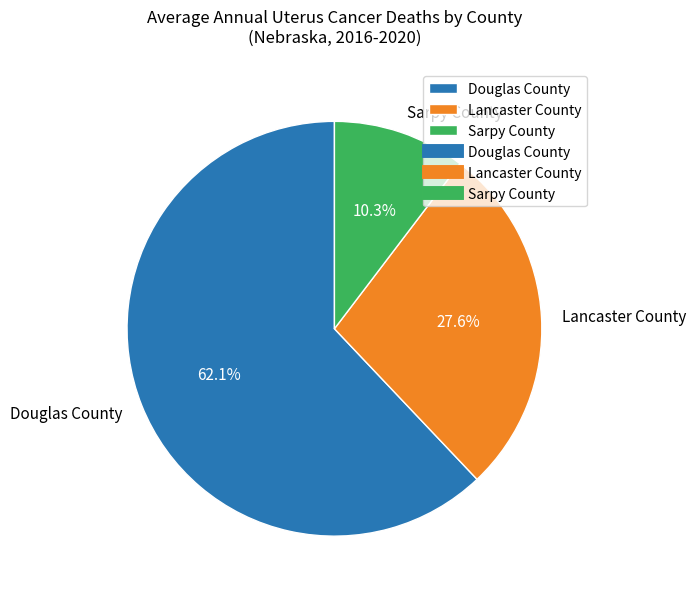

What is the smallest slice in the pie chart?

Sarpy County